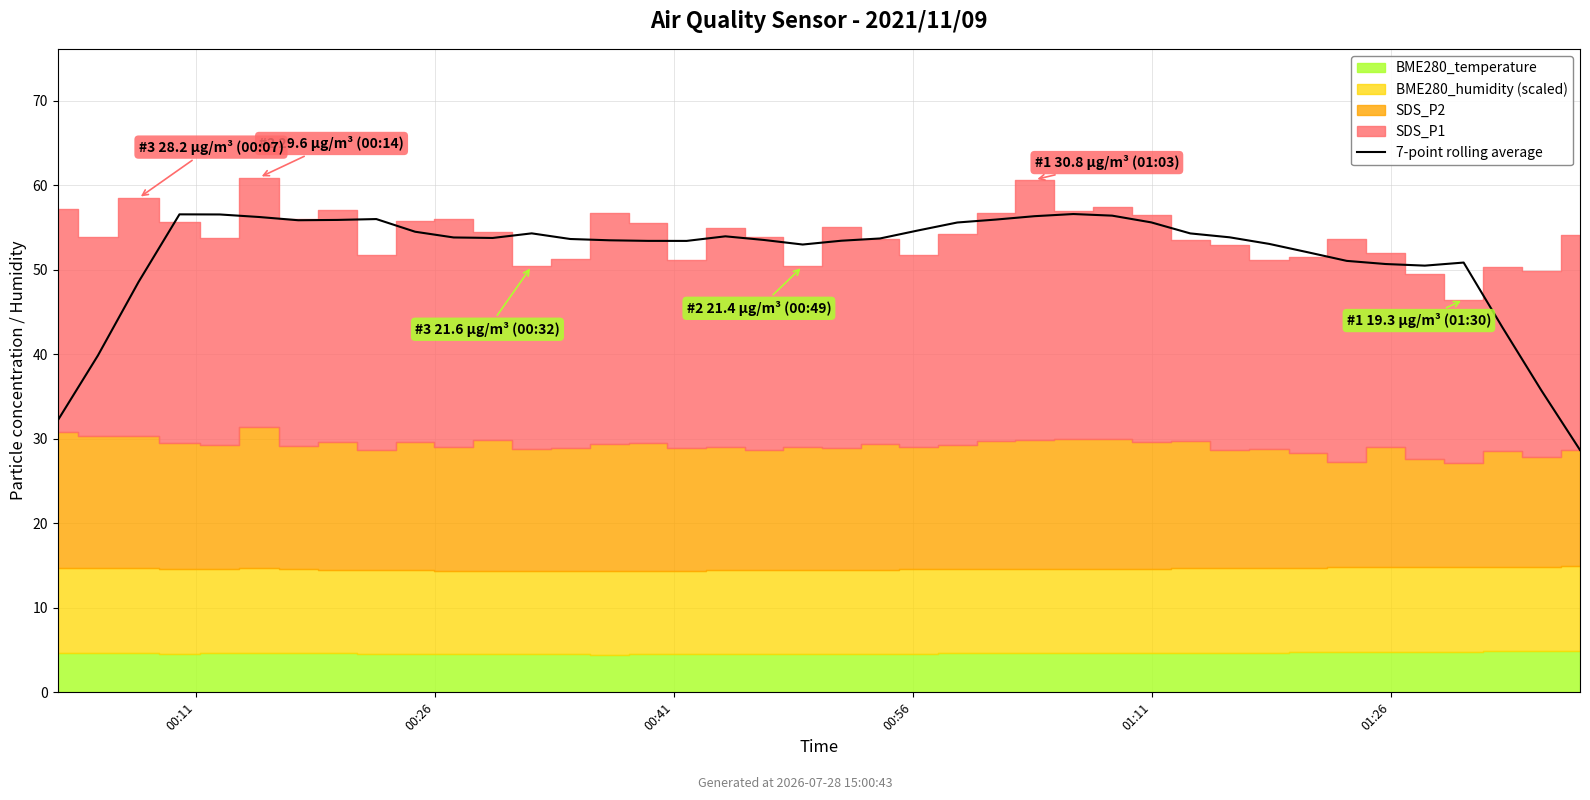

What is the greatest value displayed?

56.6